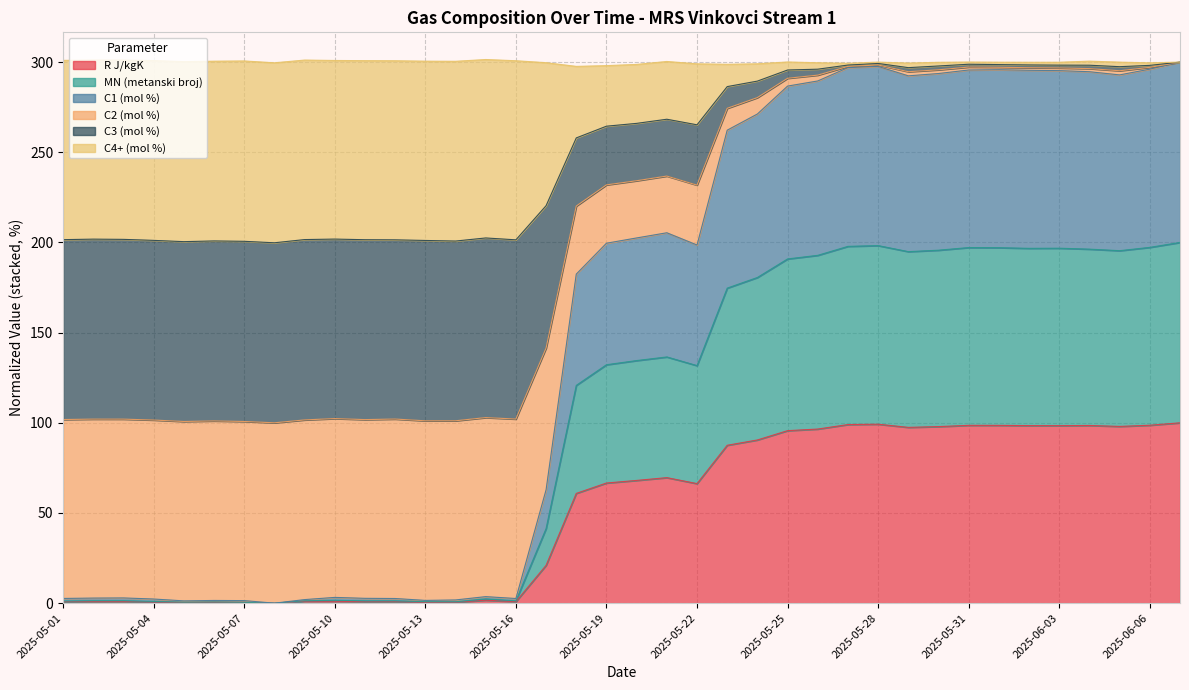

What is the maximum value for R J/kgK?

100.0